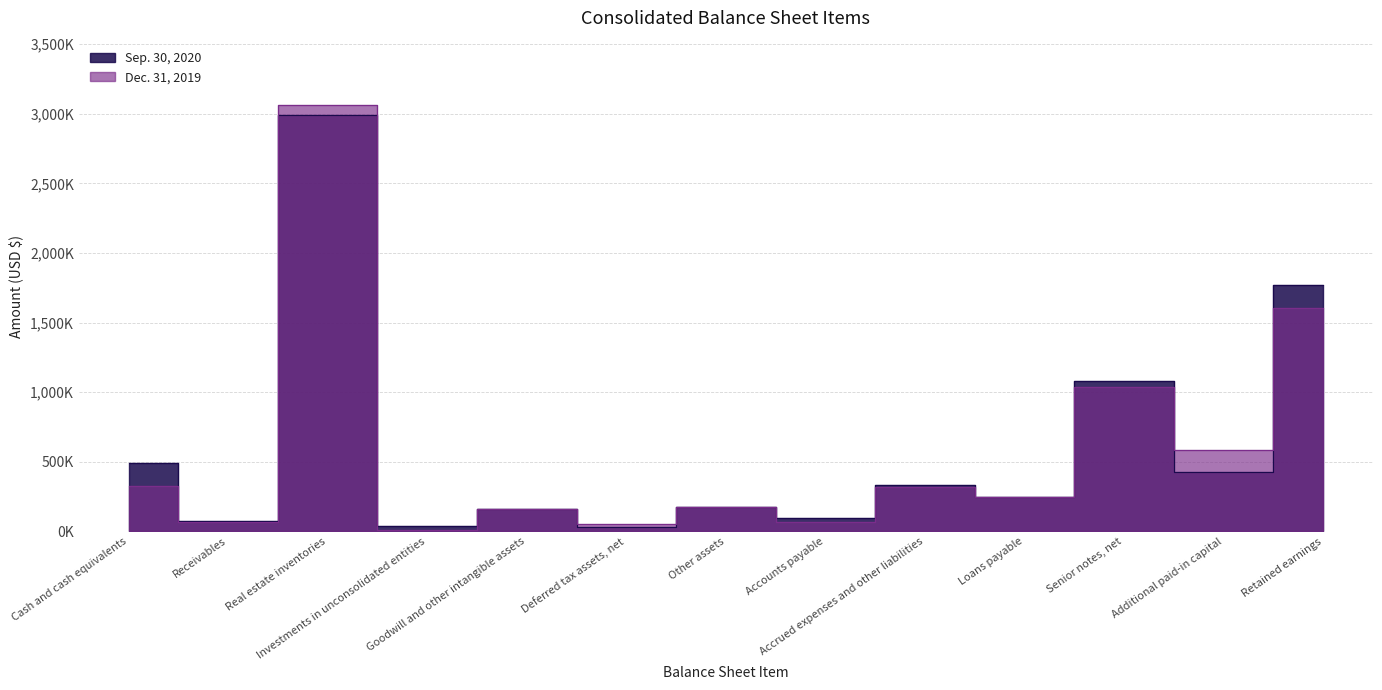

True or false: Dec. 31, 2019 has more than 0 points higher than both neighbors.

True